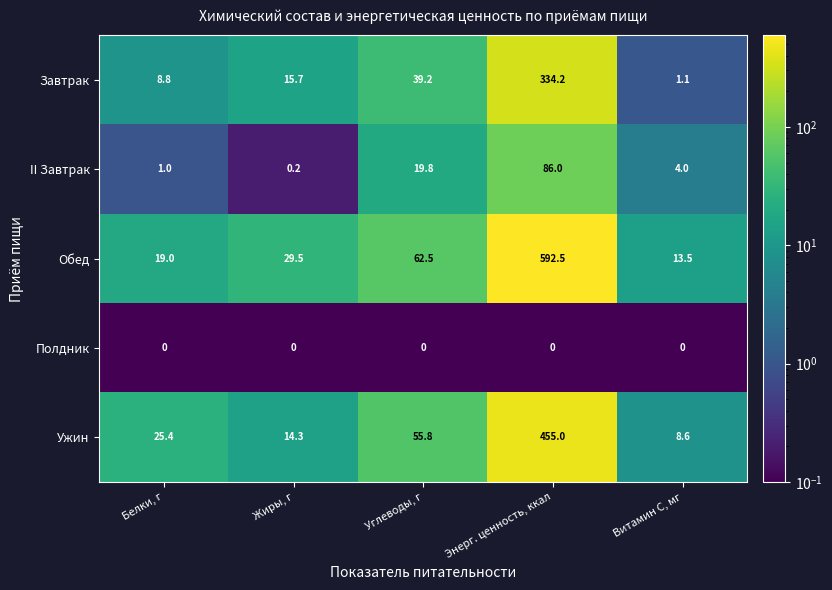

At how many categories does at least one series exceed 501?

1